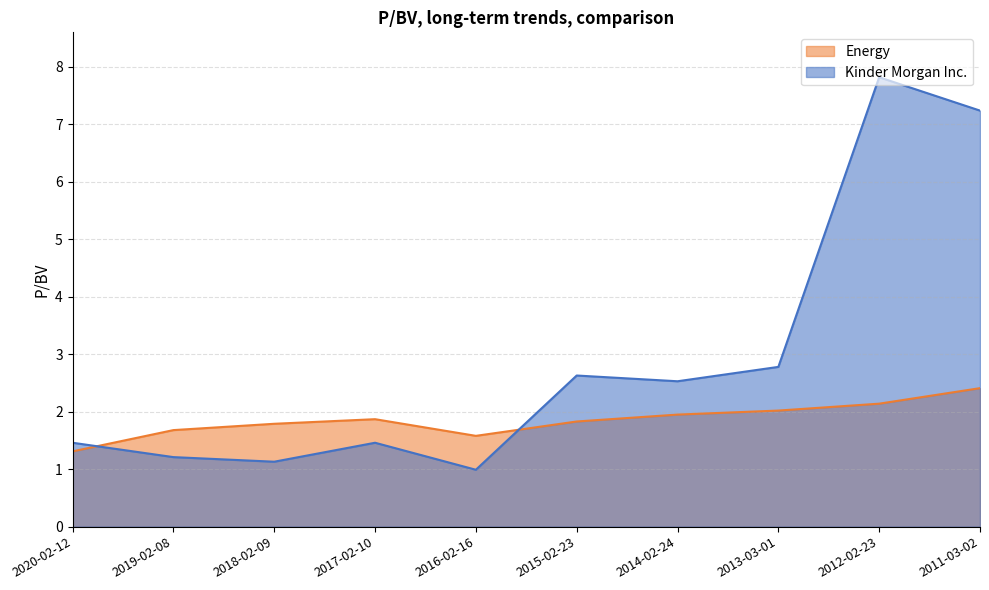

Reading left to right, extract all data points from this chart.

Kinder Morgan Inc.: 1.5	1.2	1.1	1.5	1.0	2.6	2.5	2.8	7.8	7.2
Energy: 1.3	1.7	1.8	1.9	1.6	1.8	1.9	2.0	2.1	2.4